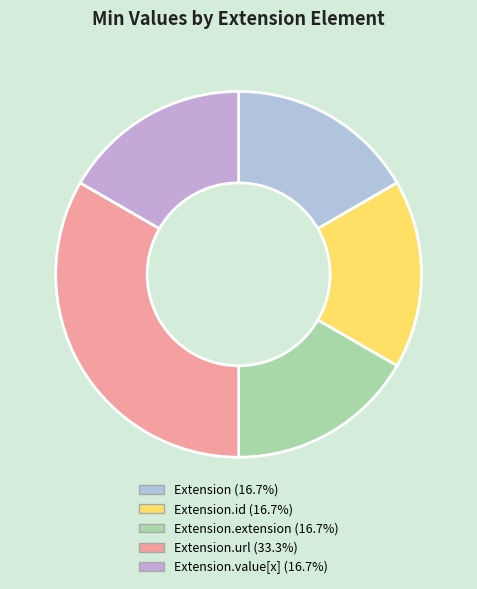

How many segments does this pie chart have?

5